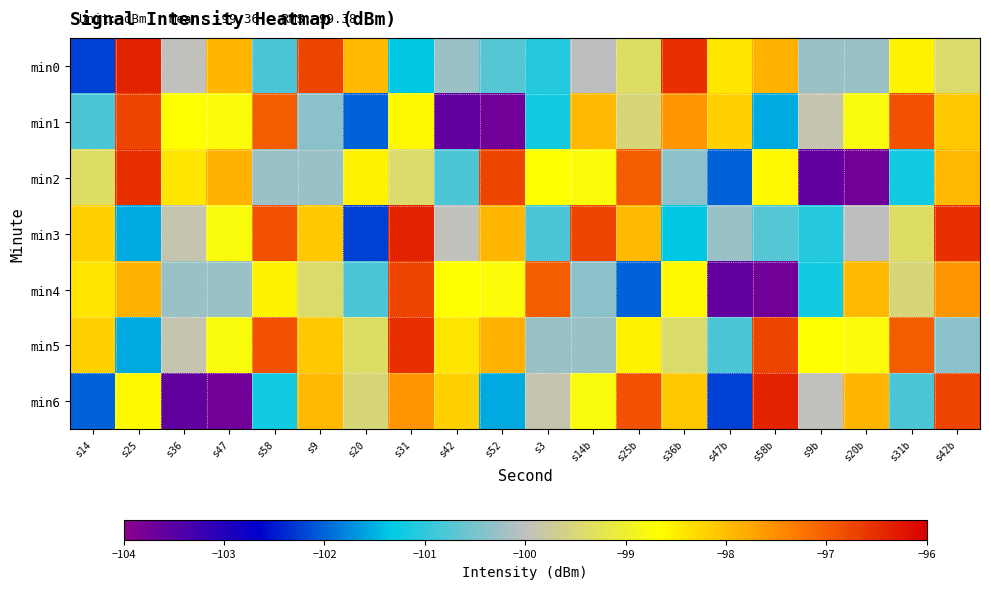

How many categories are shown in the chart?

20